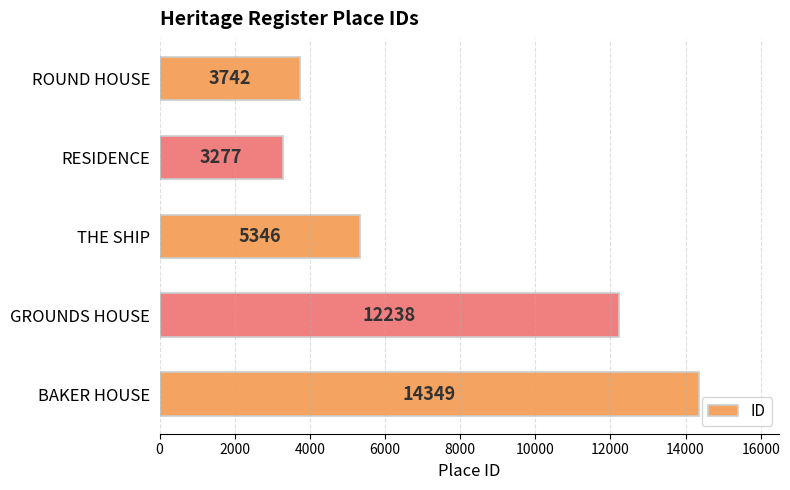

Reading top to bottom, transcribe all the data shown in this chart.

3742	3277	5346	12238	14349